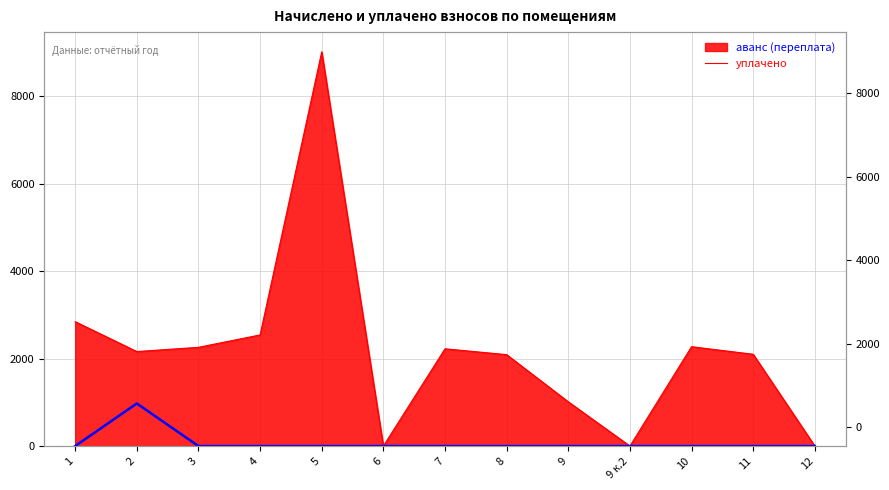

List the labels in order of value, largest first.

2, 1, 3, 4, 5, 6, 7, 8, 9, 9 к.2, 10, 11, 12